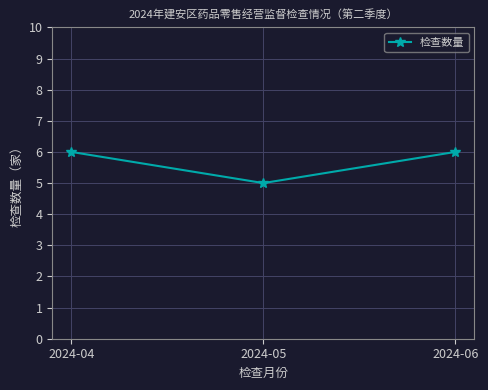

Does the chart have visible grid lines?

Yes